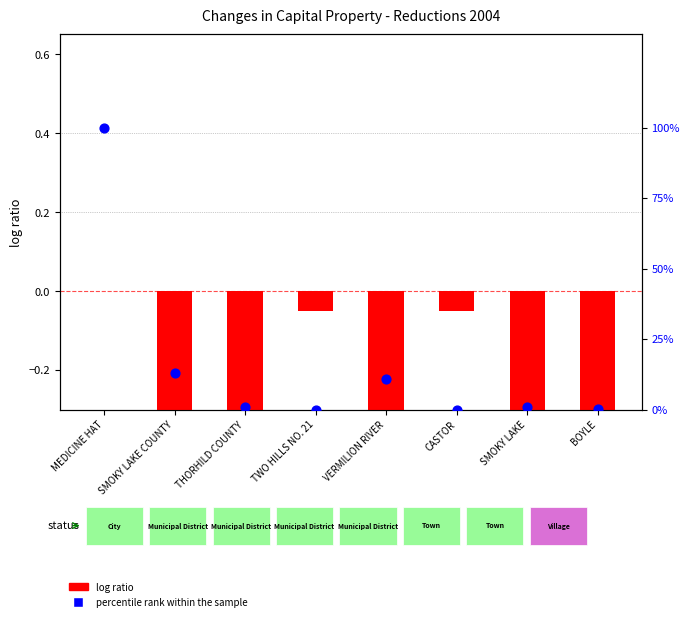

Is the value of log ratio at TWO HILLS NO. 21 greater than the value of percentile rank within the sample at VERMILION RIVER?

No